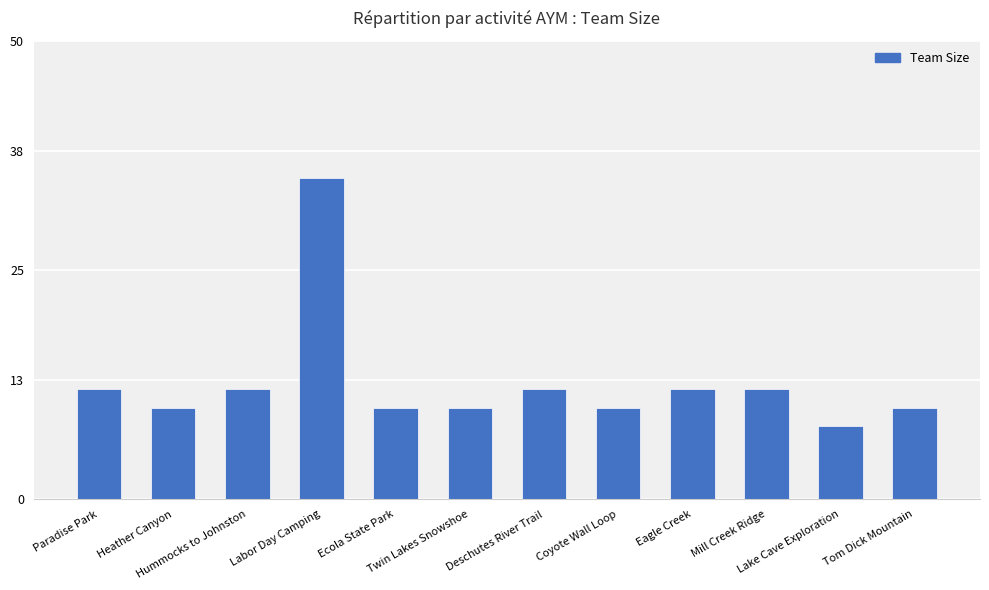

What is the greatest value displayed?

35